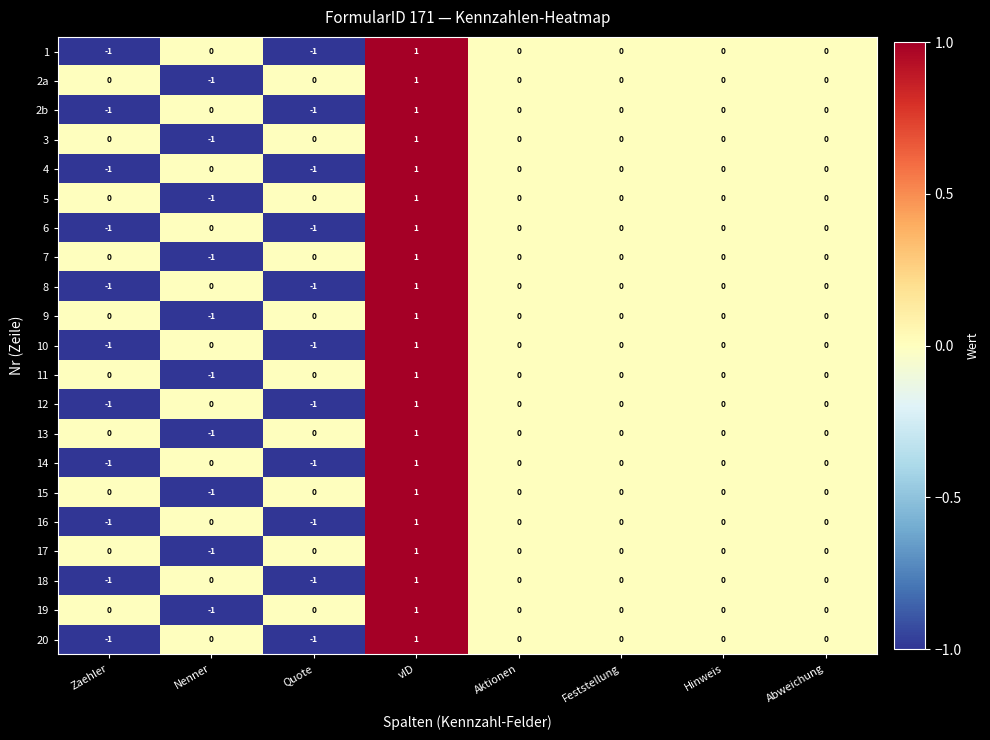

At which label does 17 reach its peak?

vID